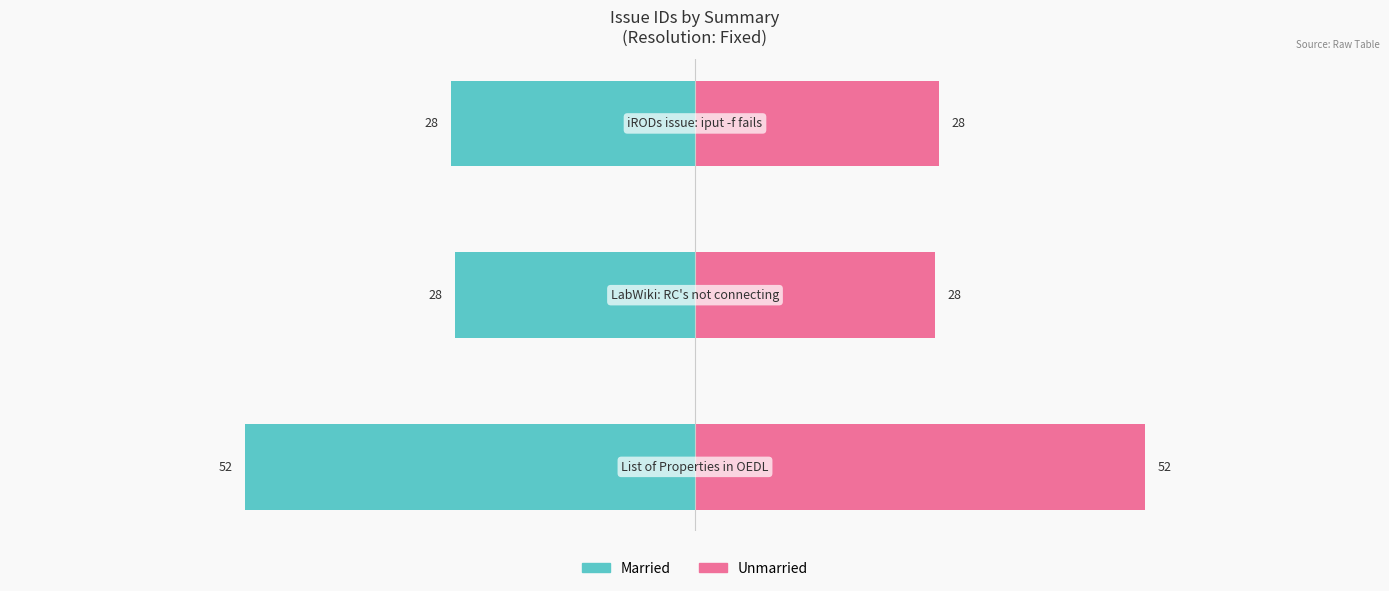

At how many categories does at least one series exceed -28?

3